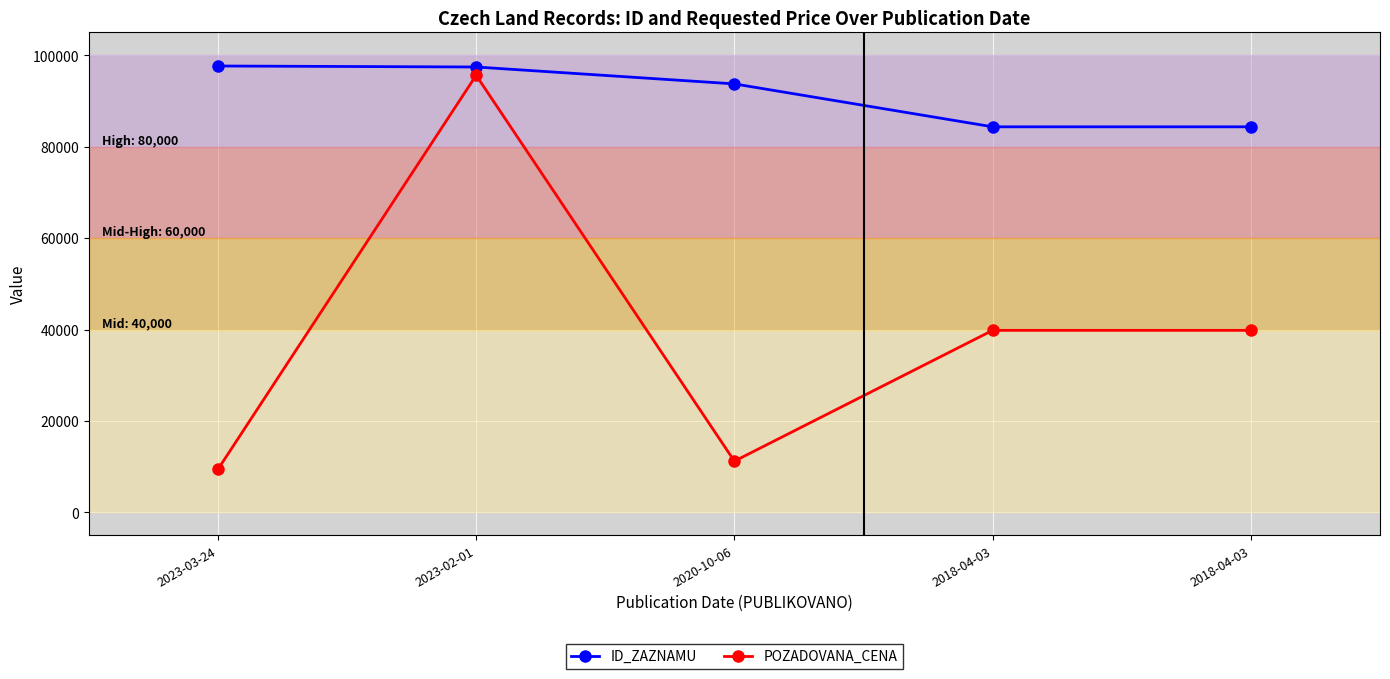

What are all the series names shown in the legend?

ID_ZAZNAMU, POZADOVANA_CENA